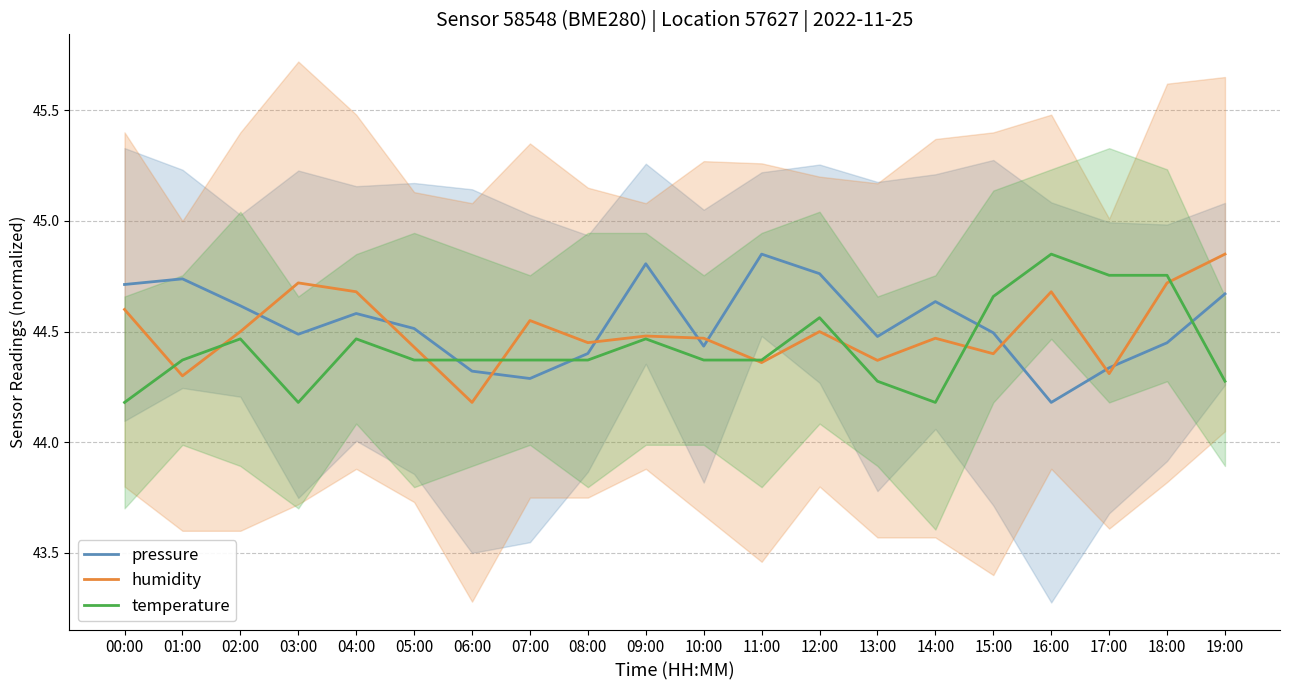

What is the average value of the humidity series?

44.5